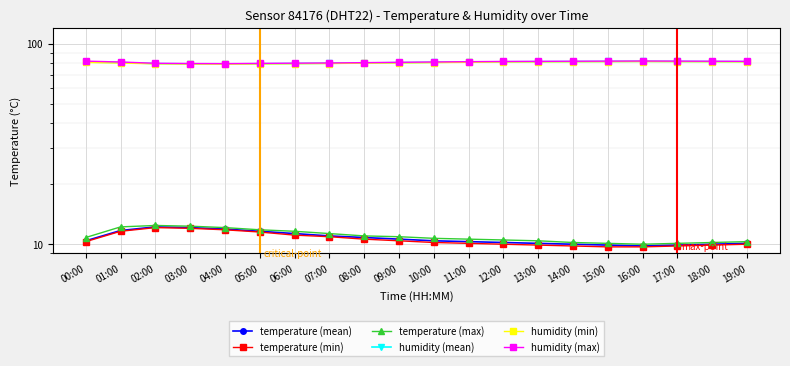

True or false: humidity (max) and temperature (mean) cross at least once.

False